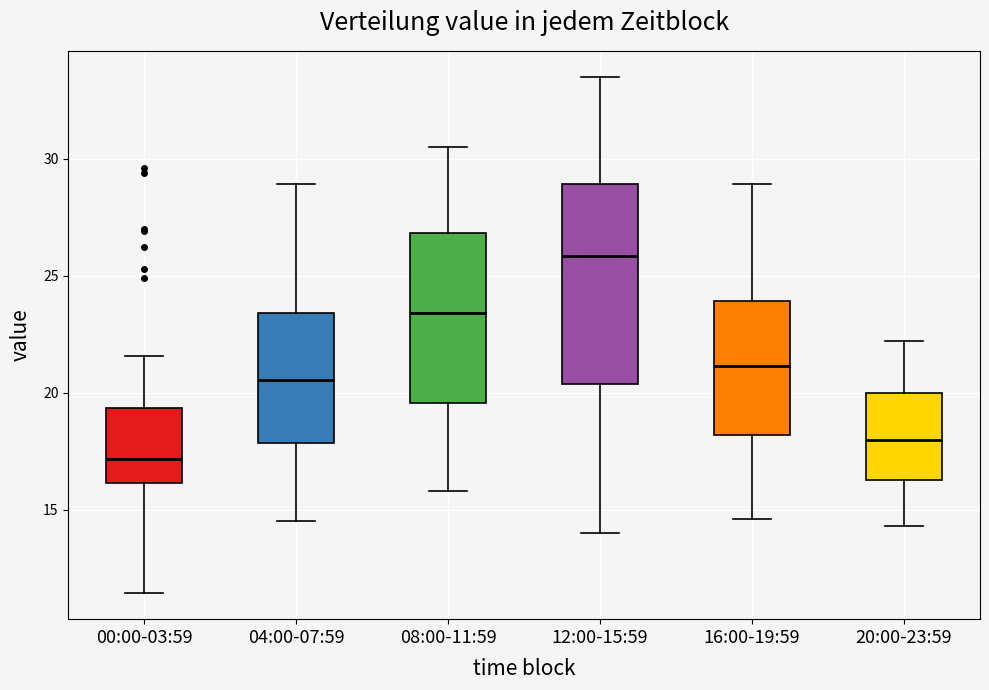

Reading left to right, transcribe this box plot: for each box, give where its median line is, the range the box spans, and where its two whiskers end, as read against the y-axis. The values are not printed on the chart, so give them approximately, as read against the axis.

00:00-03:59: median 17.0, box 16.0 to 19.5, whiskers 11.5 to 21.5
04:00-07:59: median 20.5, box 18.0 to 23.5, whiskers 14.5 to 29.0
08:00-11:59: median 23.5, box 19.5 to 27.0, whiskers 16.0 to 30.5
12:00-15:59: median 26.0, box 20.5 to 29.0, whiskers 14.0 to 33.5
16:00-19:59: median 21.0, box 18.0 to 24.0, whiskers 14.5 to 29.0
20:00-23:59: median 18.0, box 16.5 to 20.0, whiskers 14.5 to 22.0